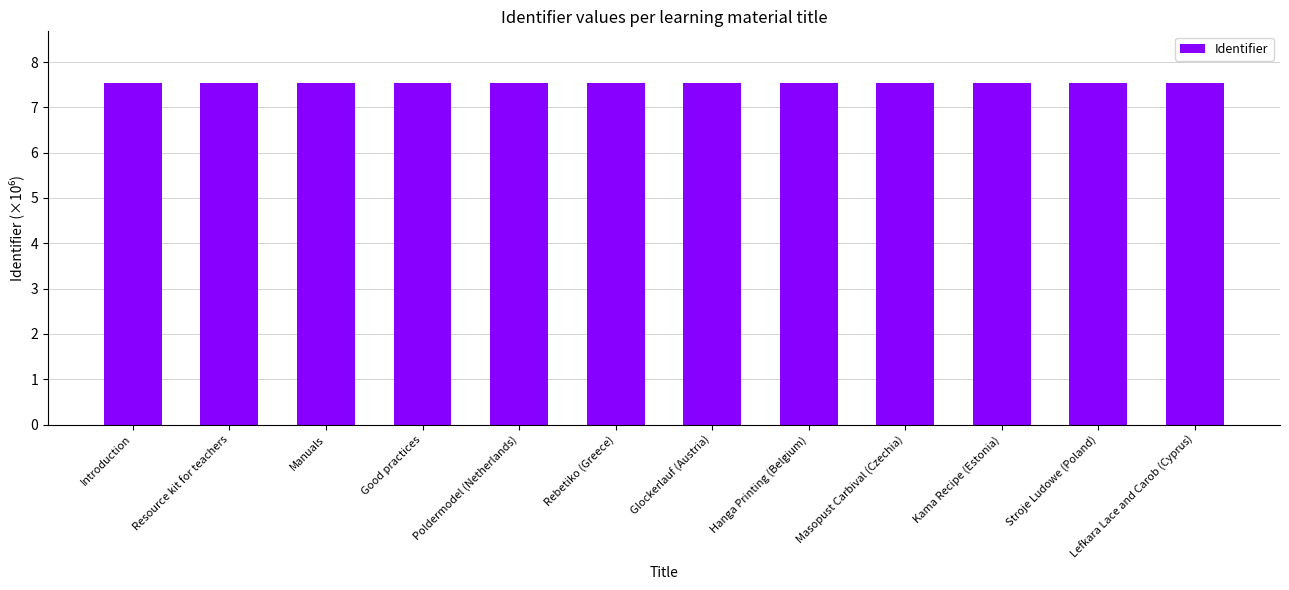

What is the ratio of the value at Resource kit for teachers to the value at Manuals?

1.0